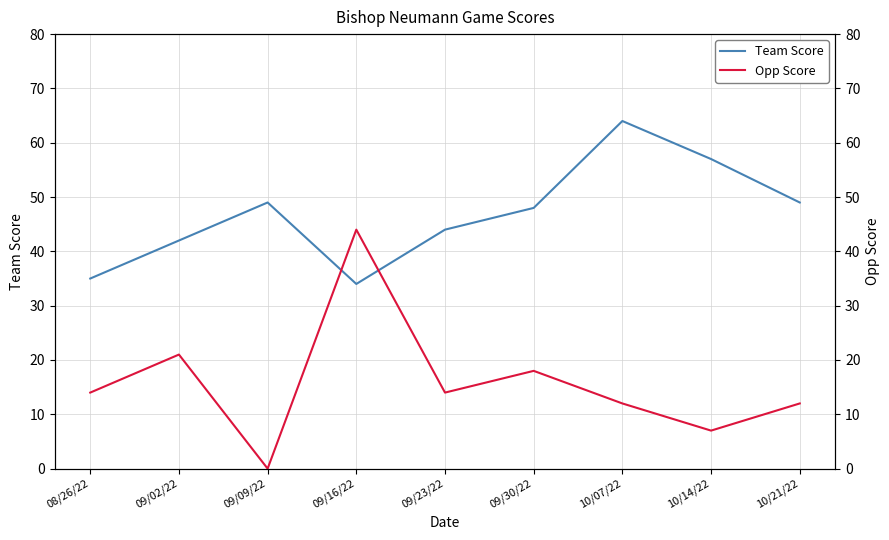

Is this an area chart (filled region under the line)?

No